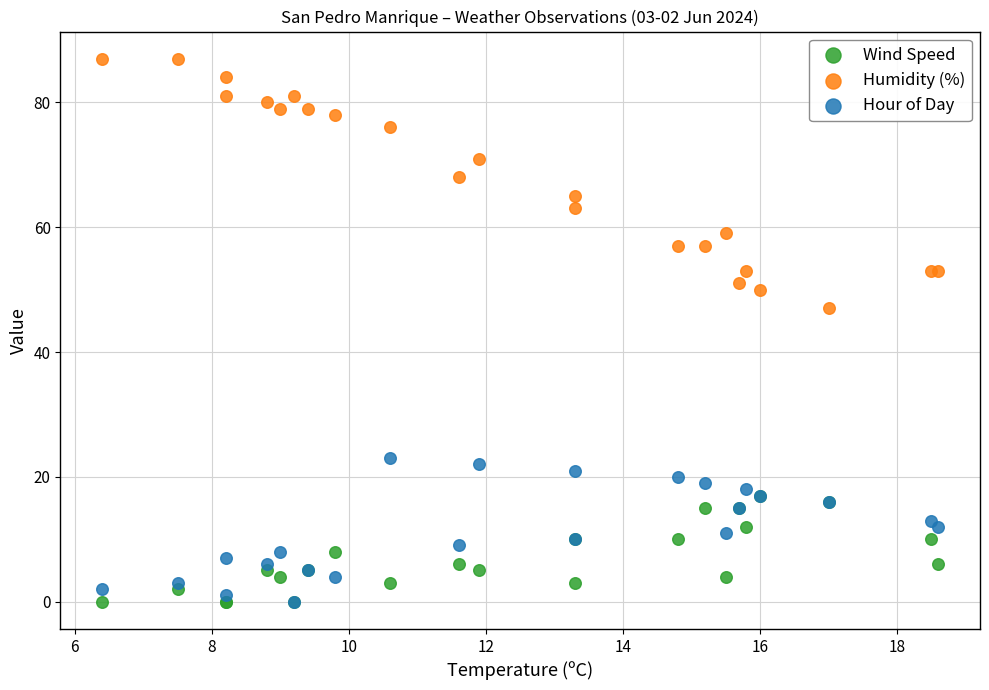

What are all the series names shown in the legend?

Wind Speed, Humidity (%), Hour of Day